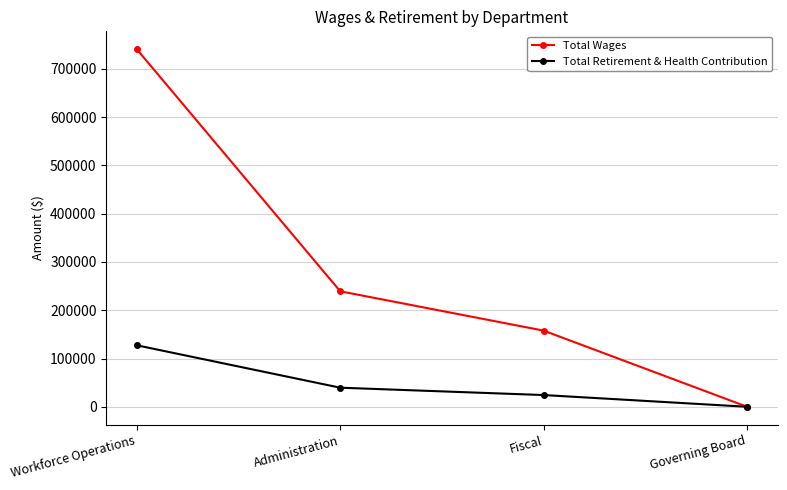

At which label does Total Retirement & Health Contribution reach its minimum?

Governing Board